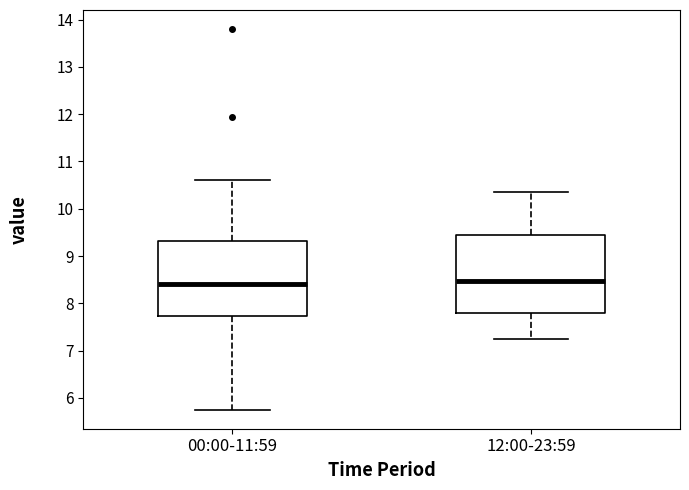

Reading left to right, read every box against the y-axis: the position of its median line, the range the box covers, and the ends of its whiskers. The values are not printed on the chart, so give them approximately, as read against the axis.

00:00-11:59: median 8.4, box 7.7 to 9.3, whiskers 5.8 to 10.6
12:00-23:59: median 8.5, box 7.8 to 9.5, whiskers 7.3 to 10.4